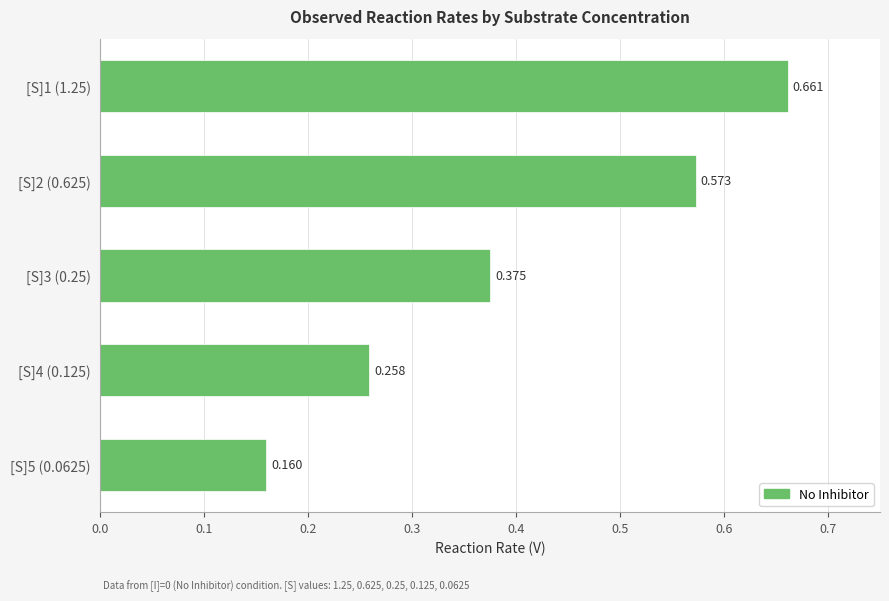

List the labels in order of value, smallest first.

[S]5 (0.0625), [S]4 (0.125), [S]3 (0.25), [S]2 (0.625), [S]1 (1.25)